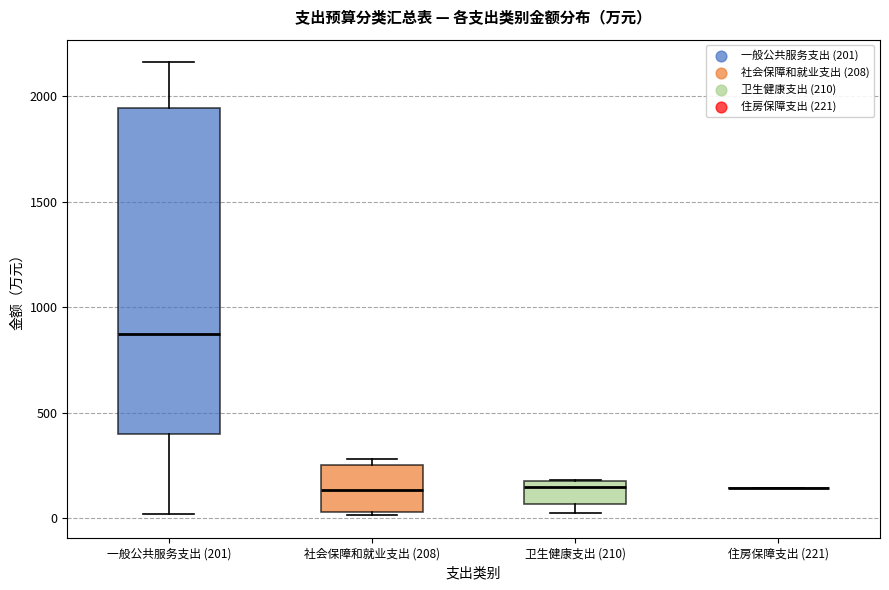

Comparing the boxes themselves (not the whiskers), which one is the tallest?

一般公共服务支出 (201)